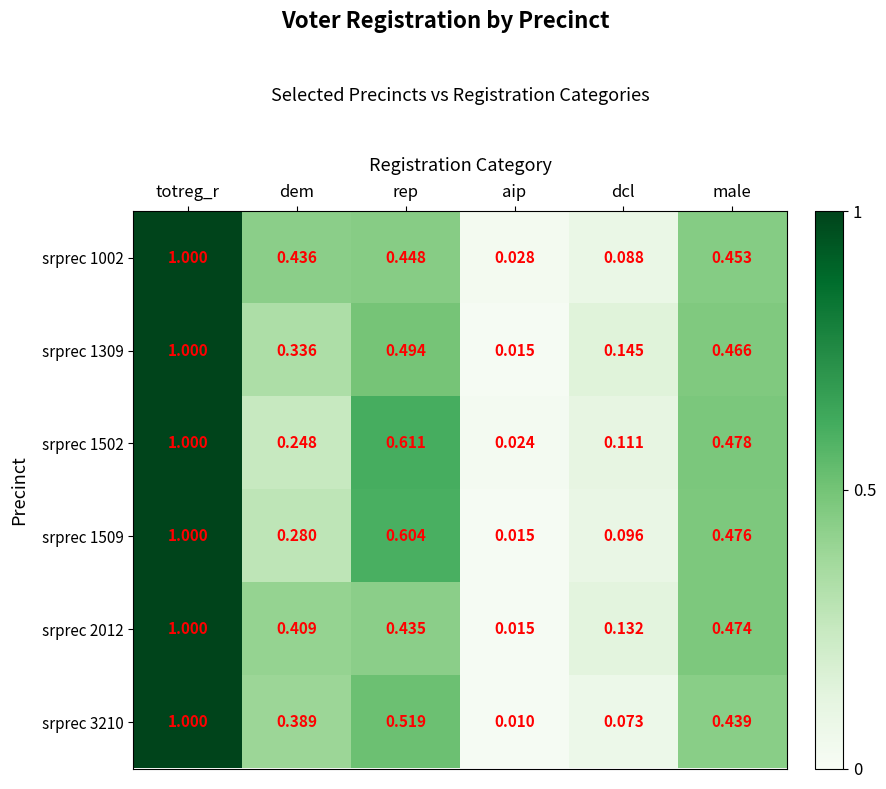

List the labels in order of srprec 2012 value, smallest first.

aip, dcl, dem, rep, male, totreg_r